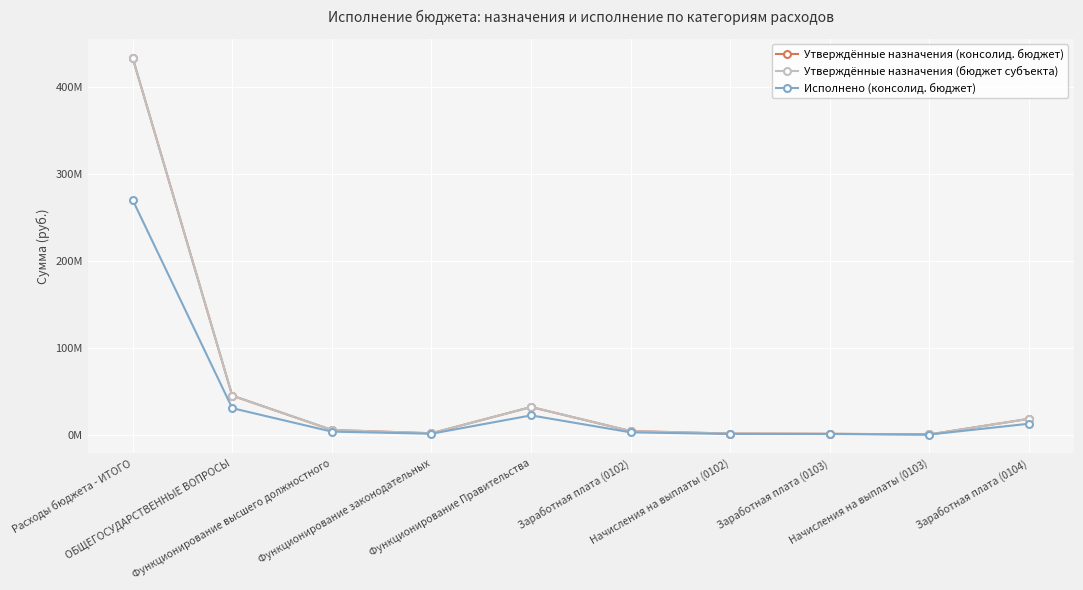

Does the chart have visible grid lines?

Yes